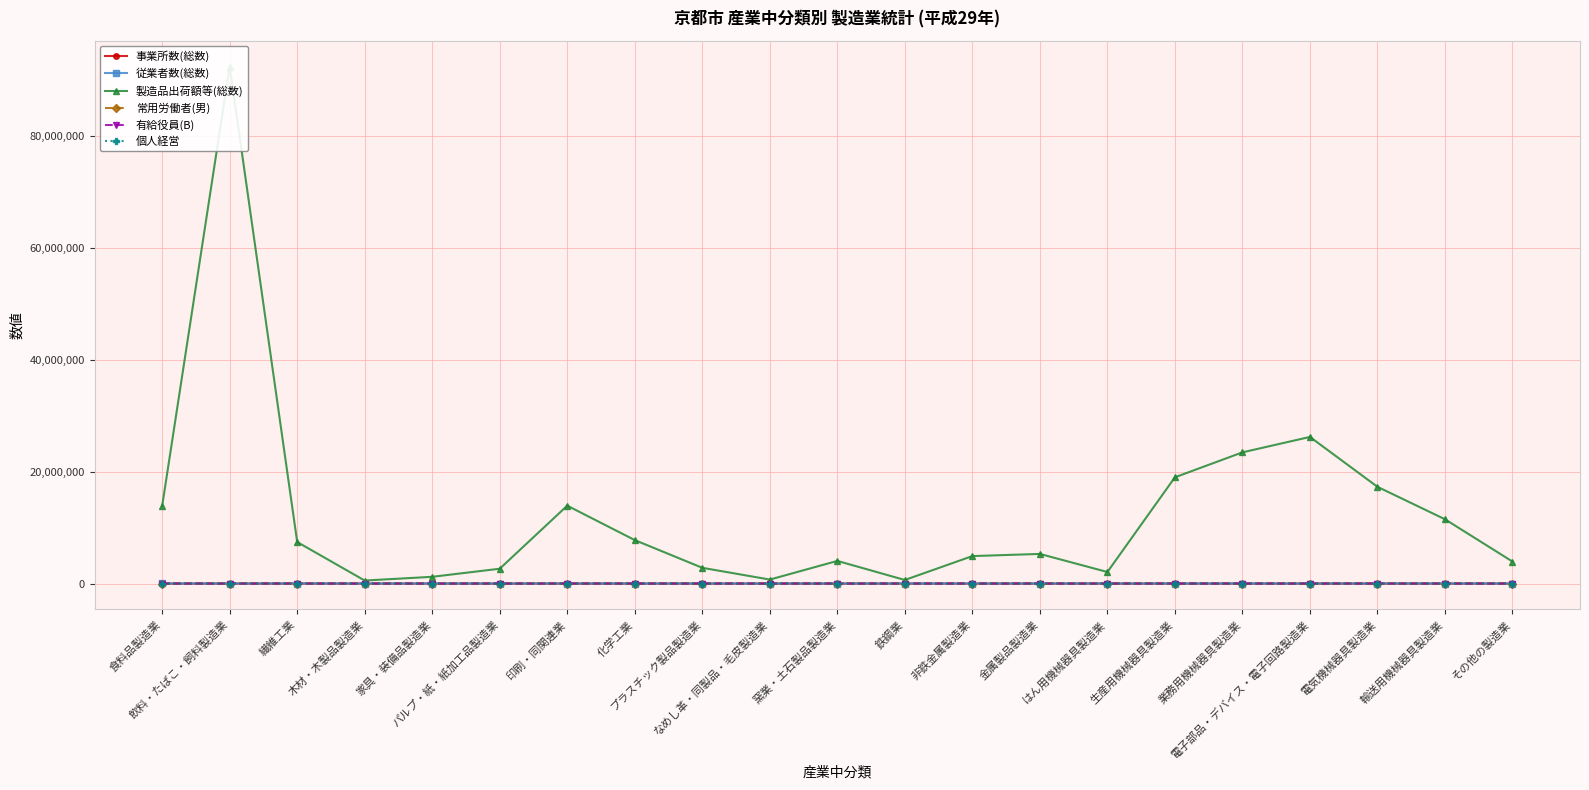

What is the maximum value shown in the chart?

92400560